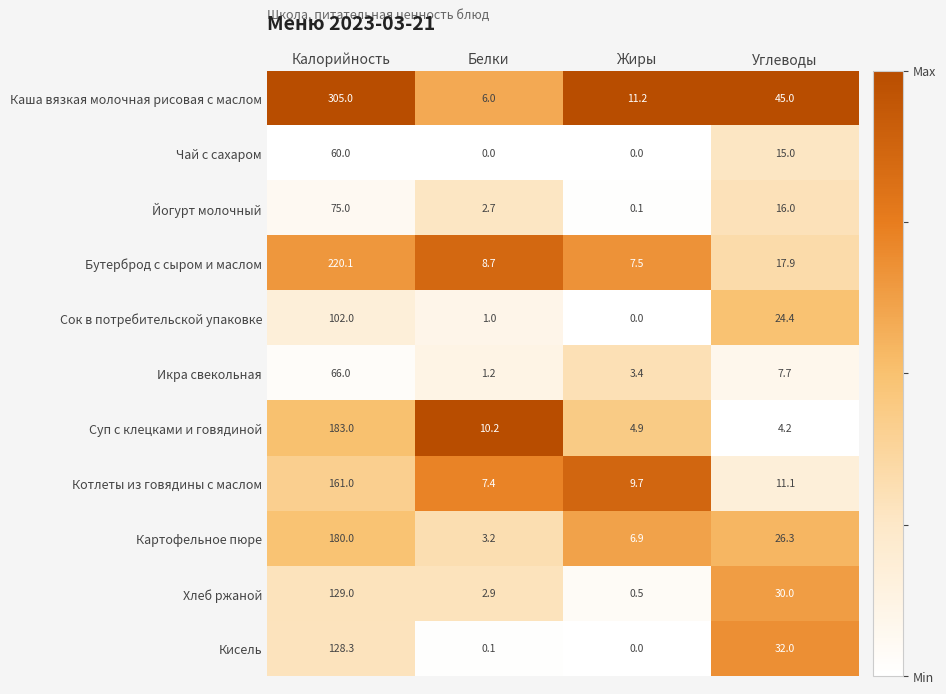

At which label does Суп с клецками и говядиной first exceed 10?

Калорийность